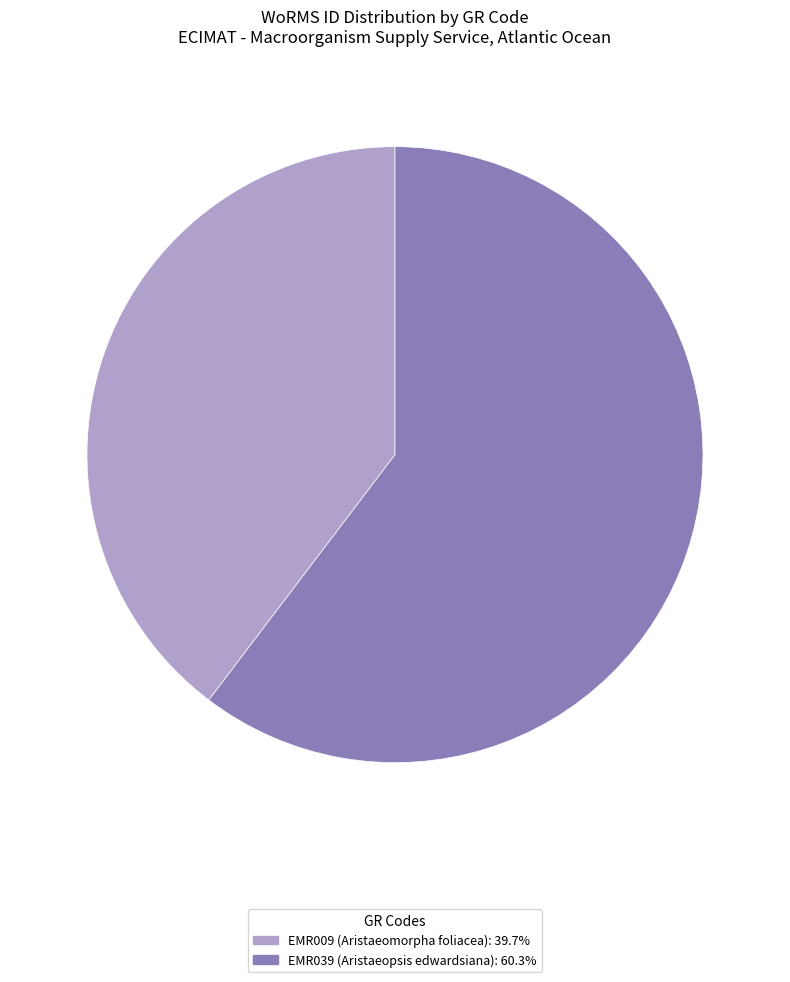

Does EMR039 account for over 50% of the chart?

Yes